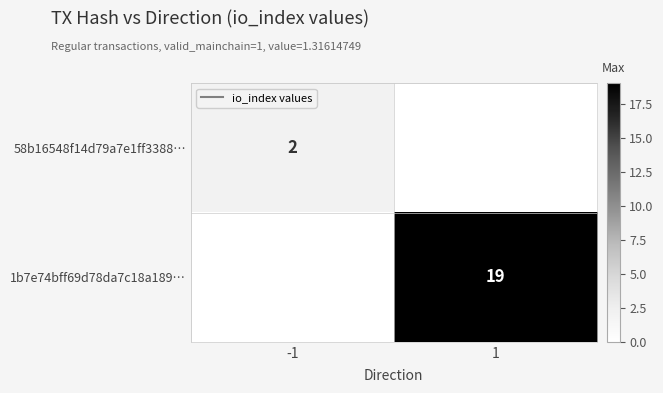

What is the total value across all series at 1?

19